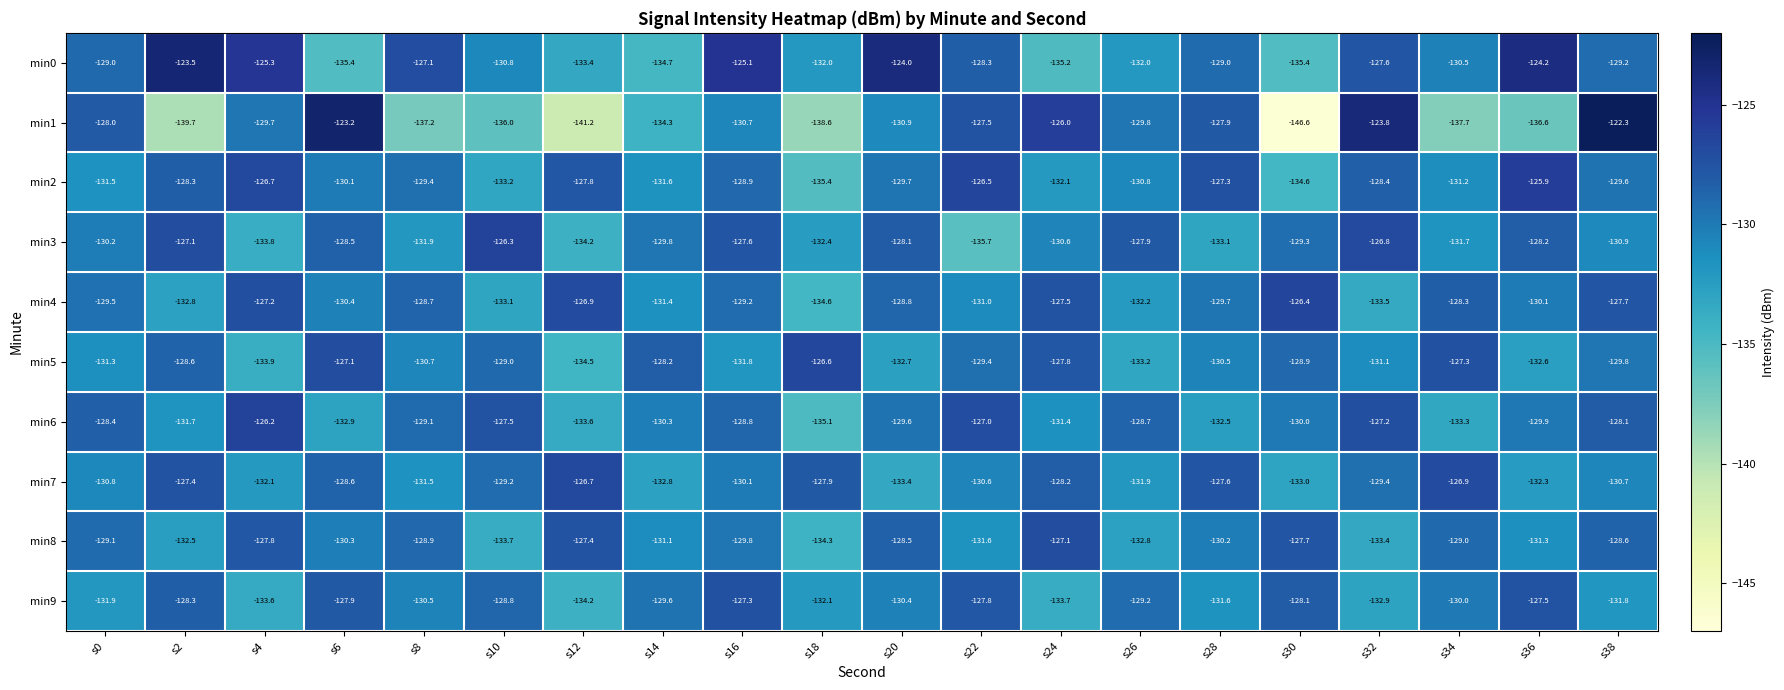

Count the number of data series in this chart.

10